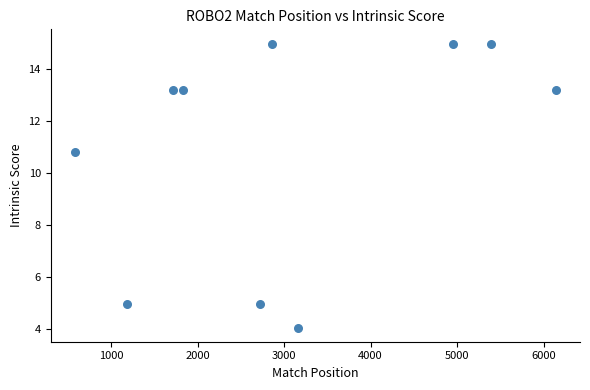

What is the range of X values (max minus min)?

5562.0